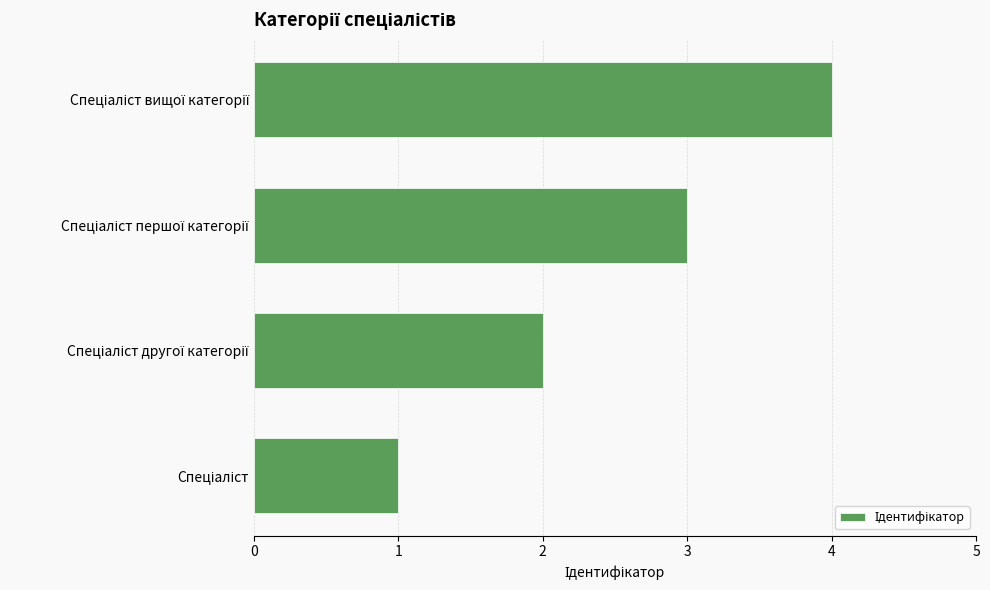

What is the greatest value displayed?

4